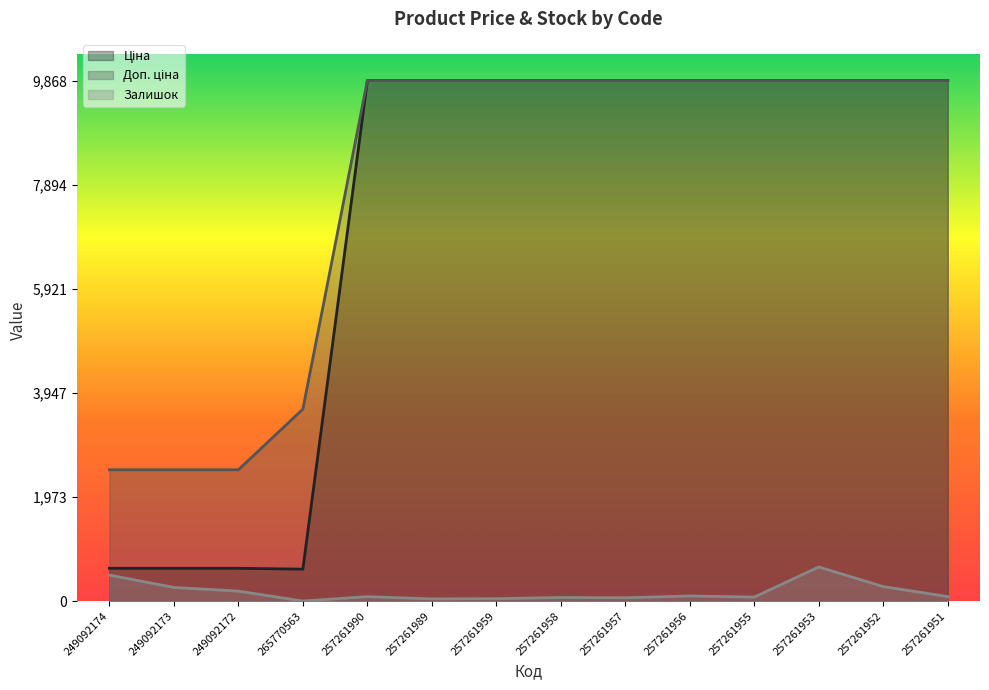

What is the difference between the second highest and minimum values in the Доп. ціна series?

7378.4